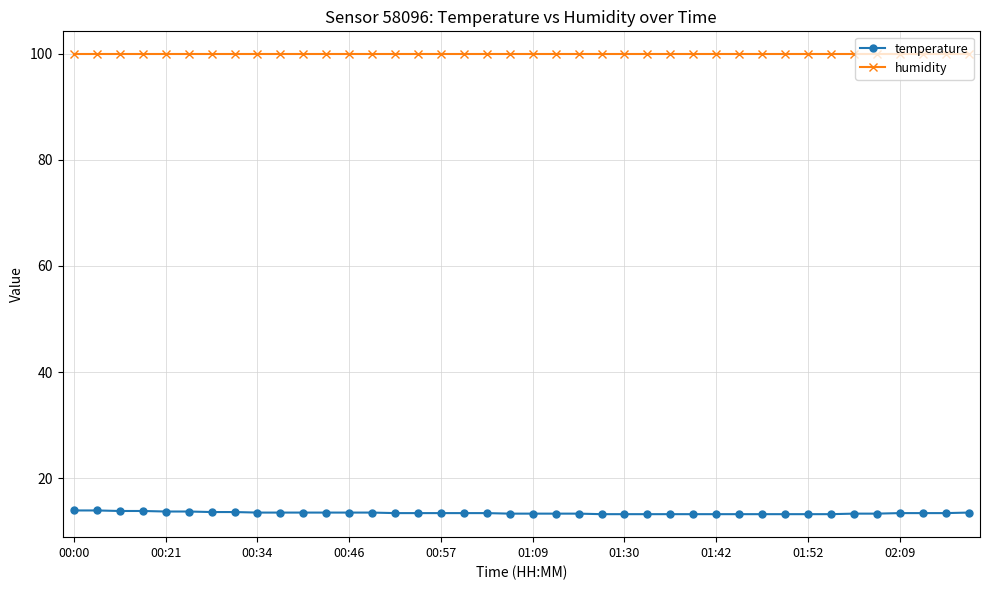

What is the minimum value for humidity?

99.9